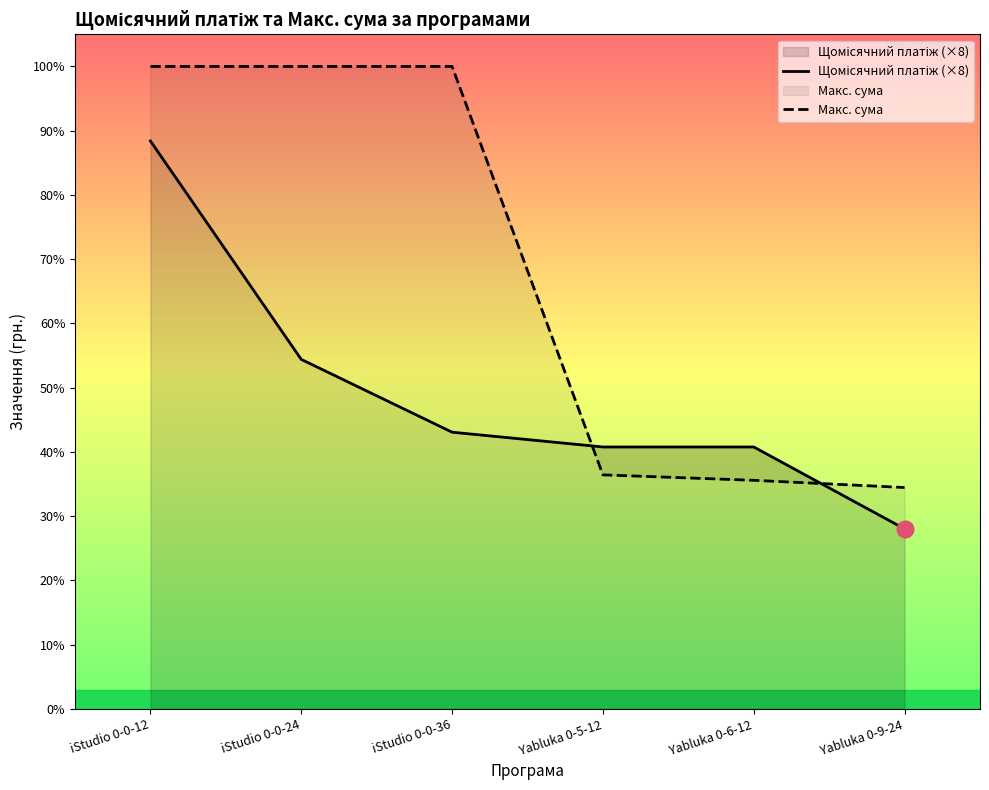

What is the difference between the highest and lowest values at Yabluka 0-6-12?

10175.3